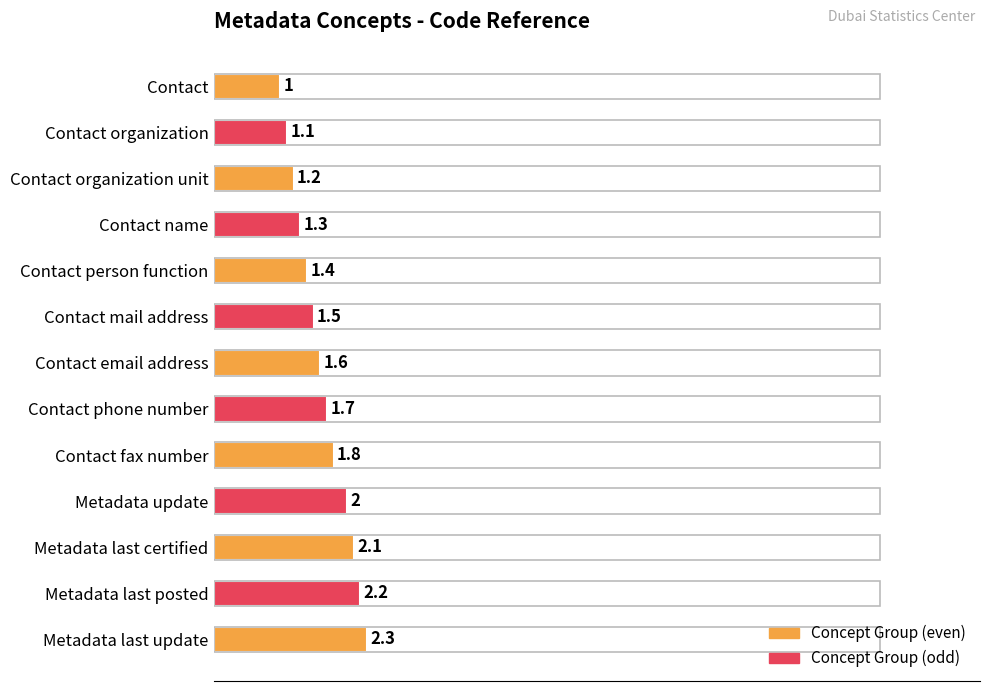

What is the sum of the values at Metadata last certified and Contact organization unit?

33.0